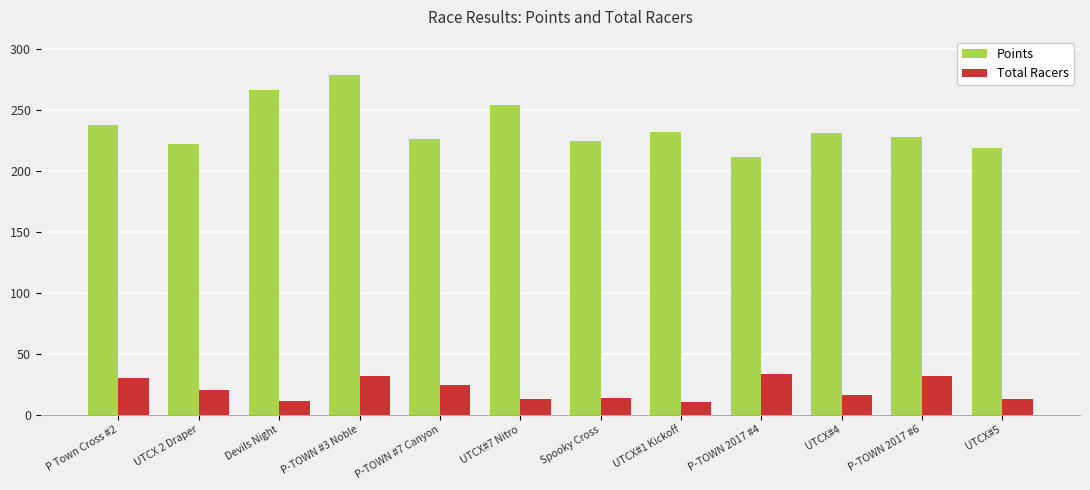

At which label does Points reach its peak?

P-TOWN #3 Noble